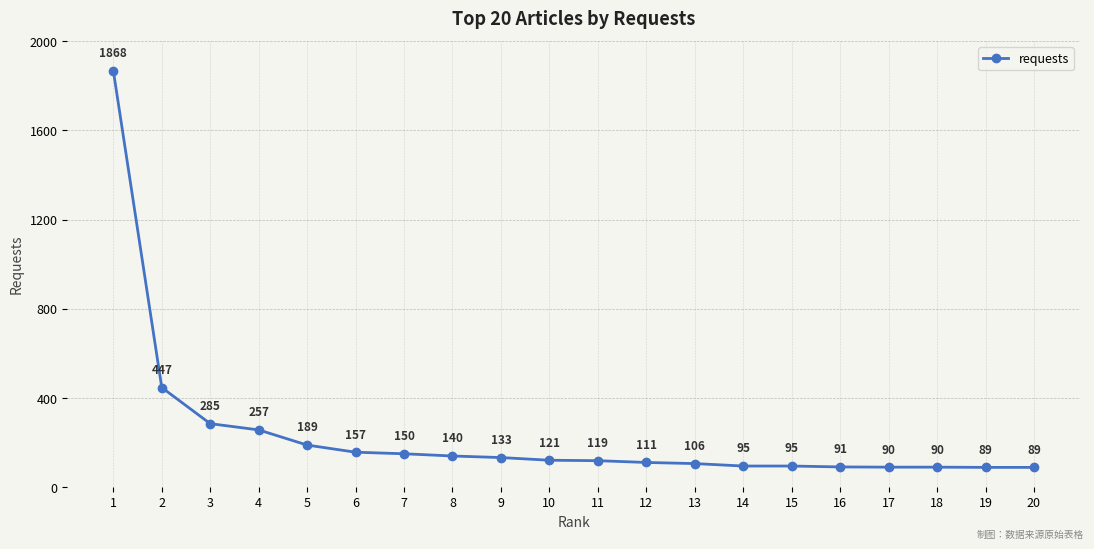

Between 9 and 17, which is larger?

9